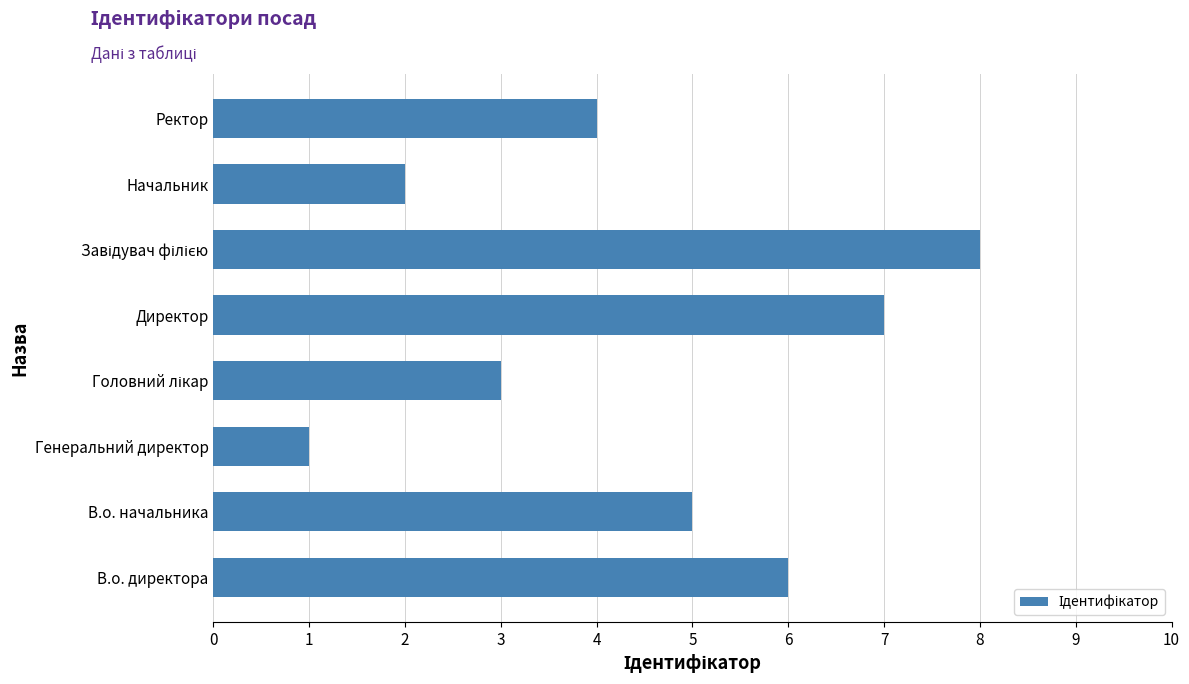

Which category has the lowest value across all series?

Генеральний директор